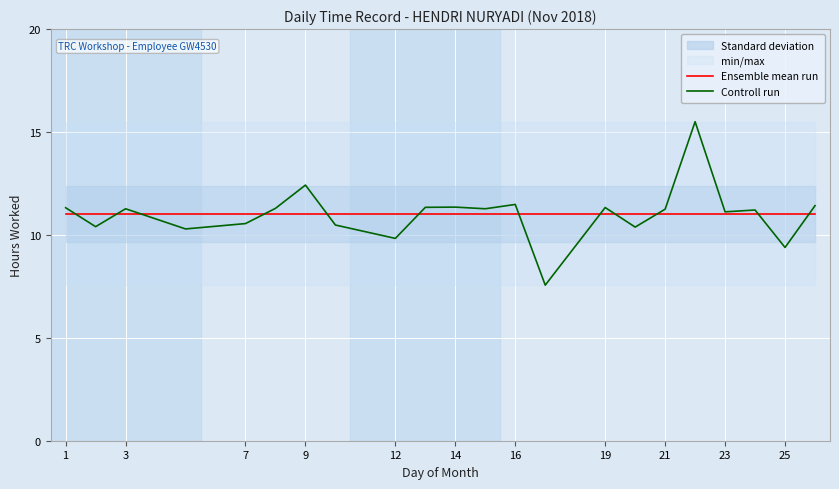

What is the sum of all Ensemble mean run values?

242.5